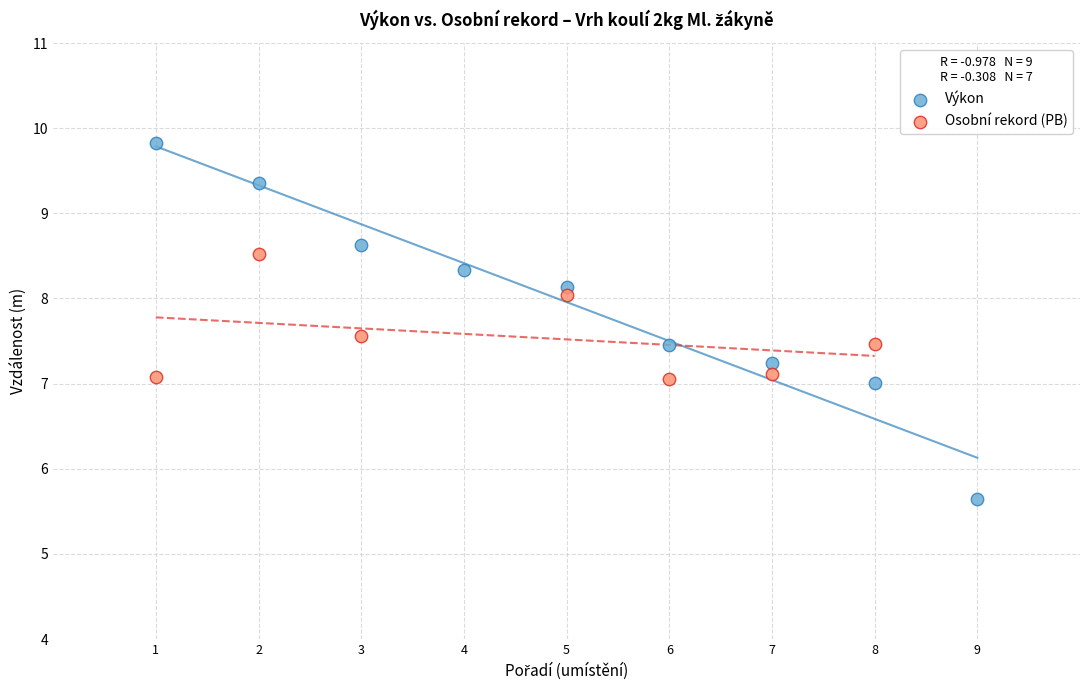

Which series reaches the maximum Y coordinate?

Výkon